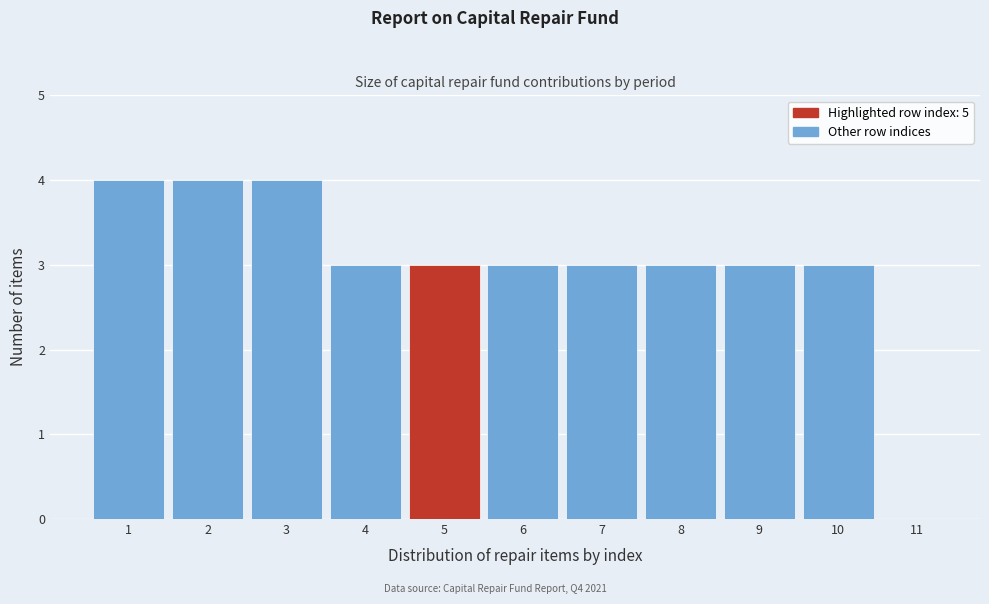

Reading left to right, list all the values displayed in this chart.

1=4	2=4	3=4	4=3	5=3	6=3	7=3	8=3	9=3	10=3	11=0